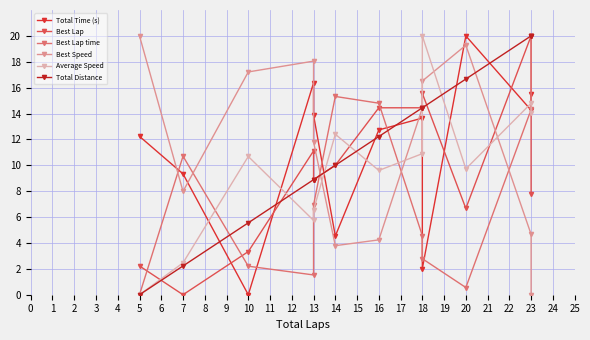

Is this an area chart (filled region under the line)?

No